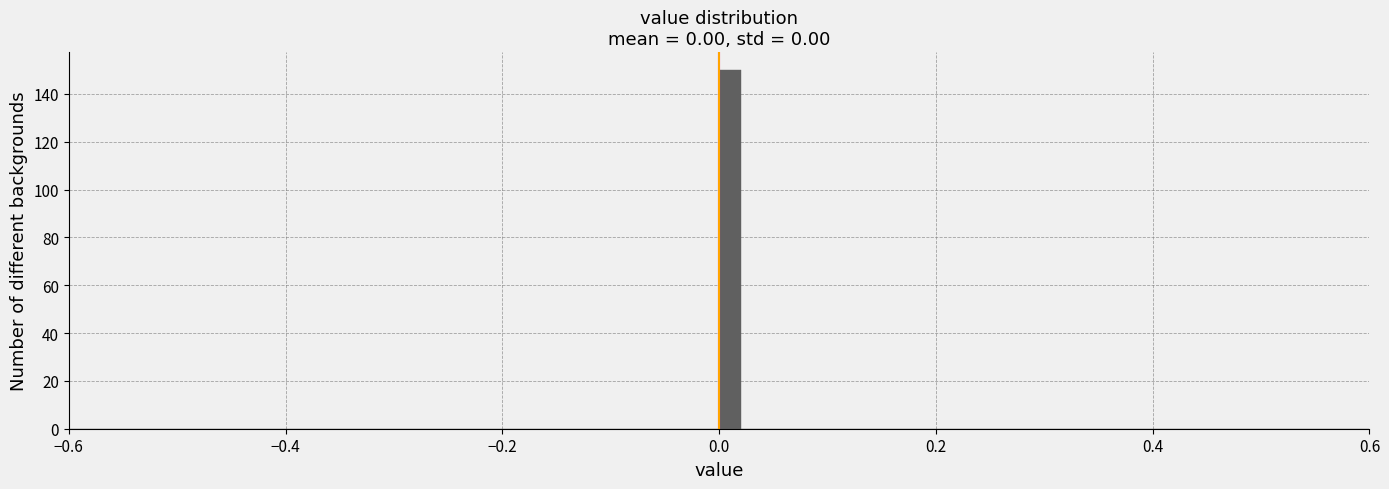

Around what value on the x-axis is the tallest bar? Give the approximate position of its centre, as read against the axis.

0.02